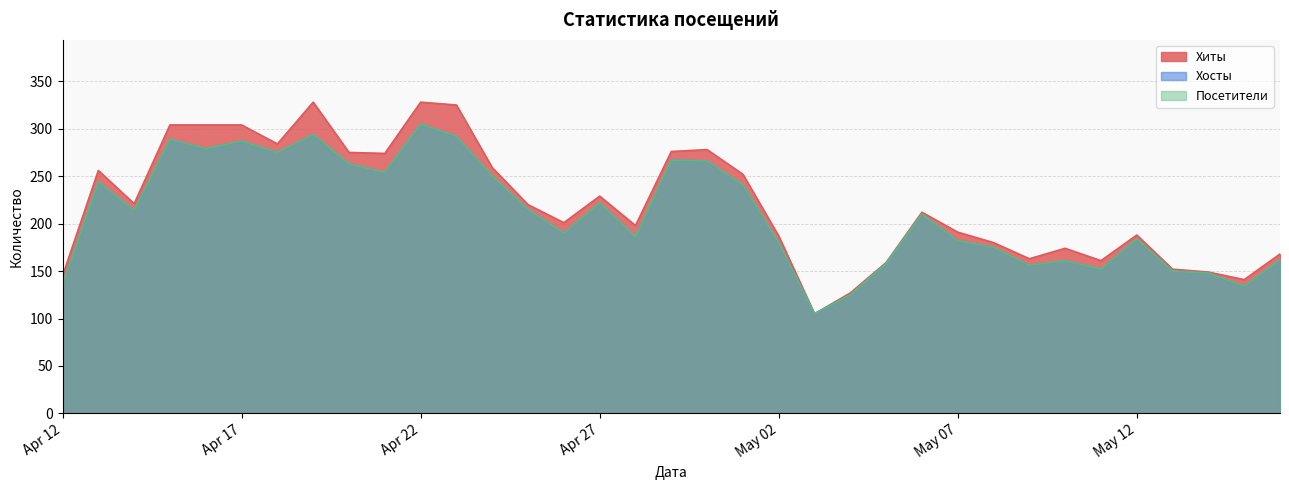

Does the chart display data point markers on the line(s)?

No